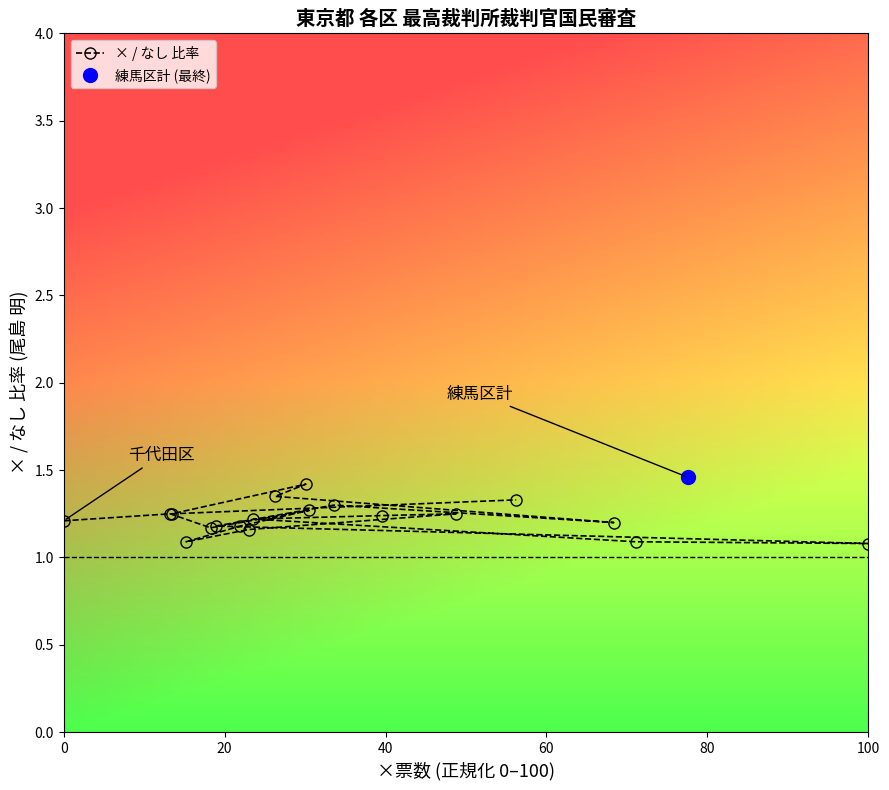

How many × / なし 比率 values are between 1 and 2?

19